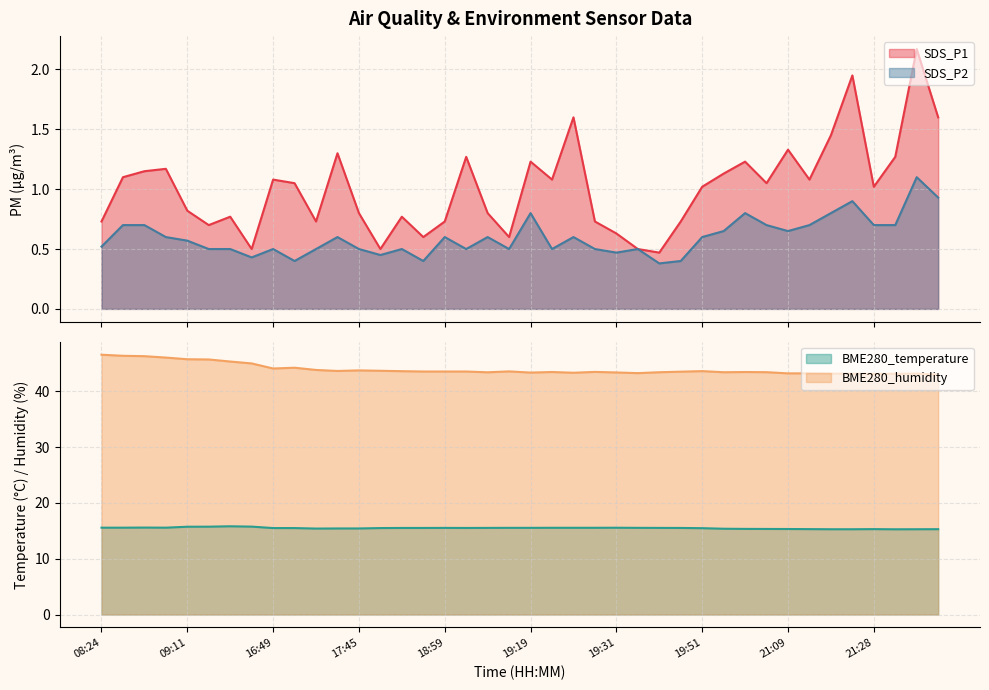

In BME280_temperature, how many points are higher than both neighbors (excluding endpoints)?

5